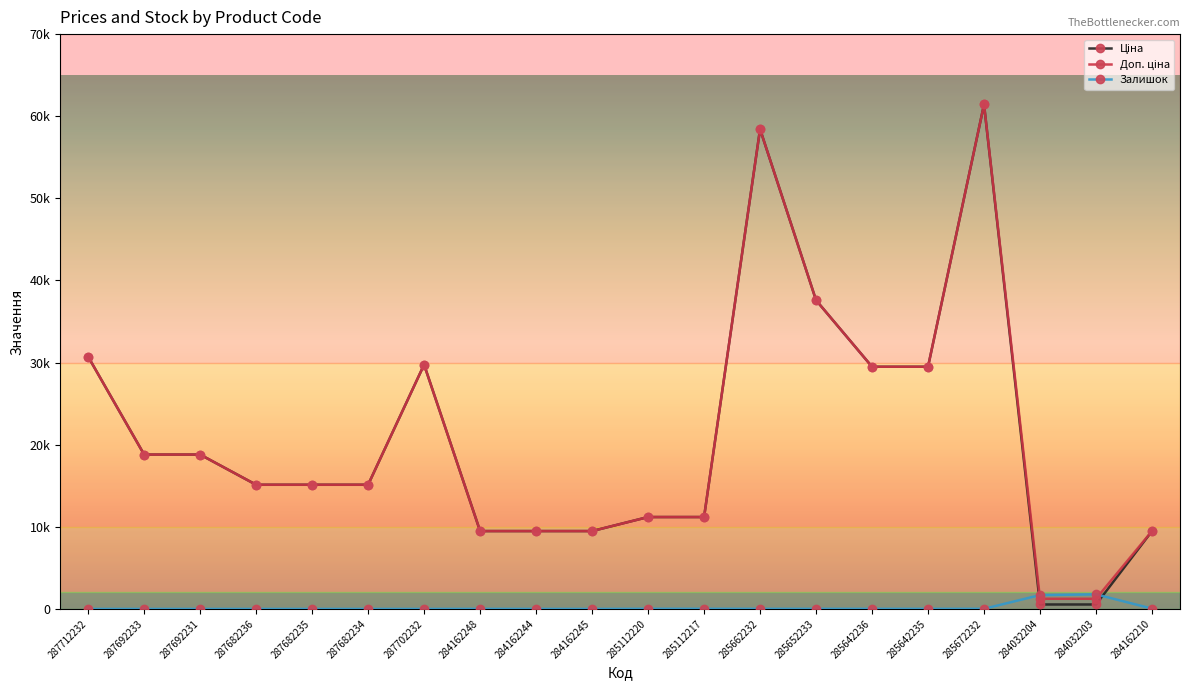

How many intersections are there between Доп. ціна and Залишок?

2